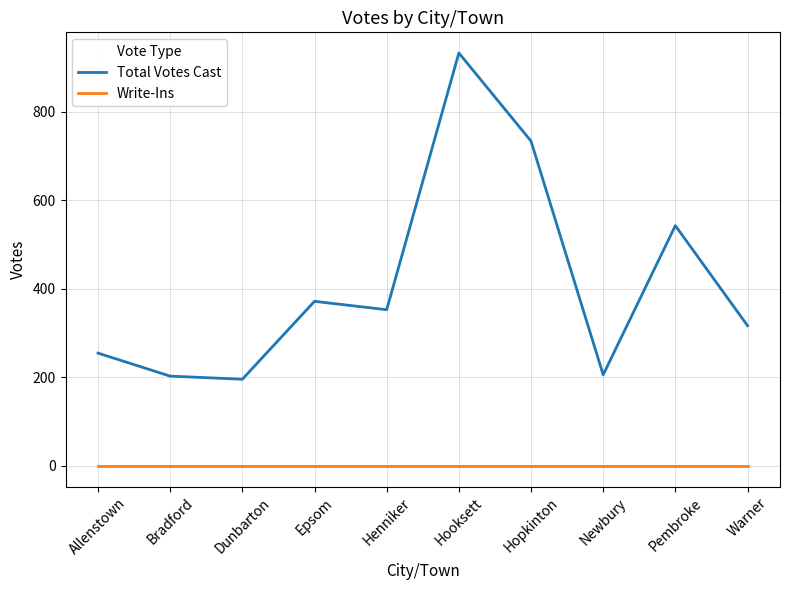

At Epsom, list the series in order from smallest to largest.

Write-Ins, Total Votes Cast